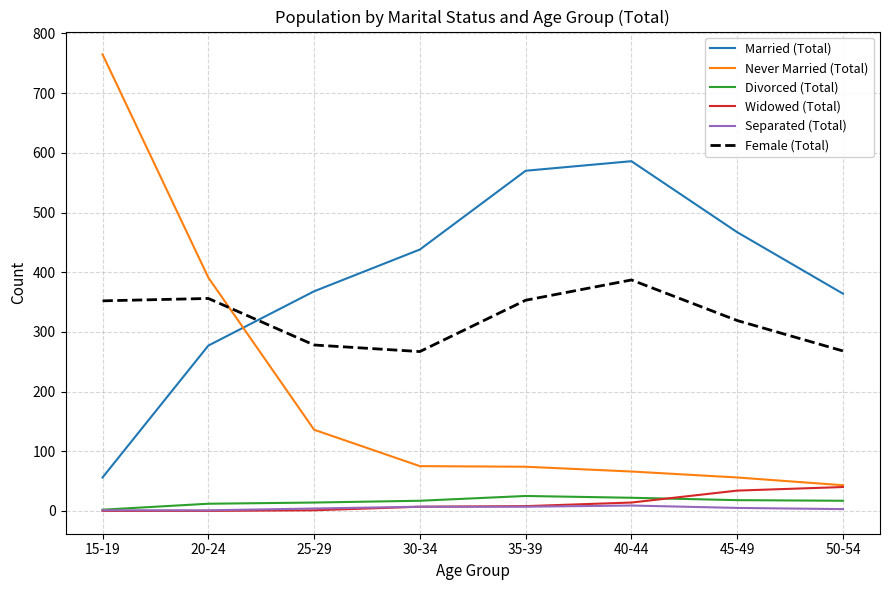

At which label does Married (Total) reach its minimum?

15-19